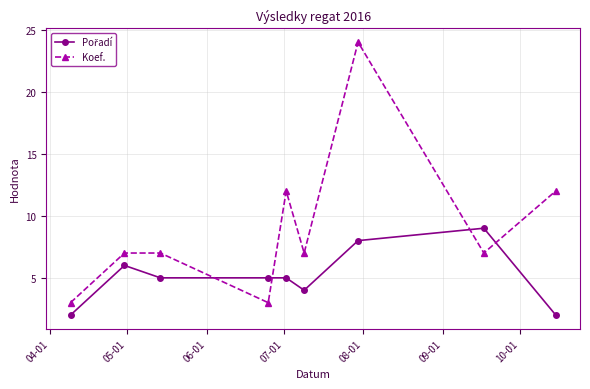

What is the difference between the second highest and second lowest values in the Koef. series?

9